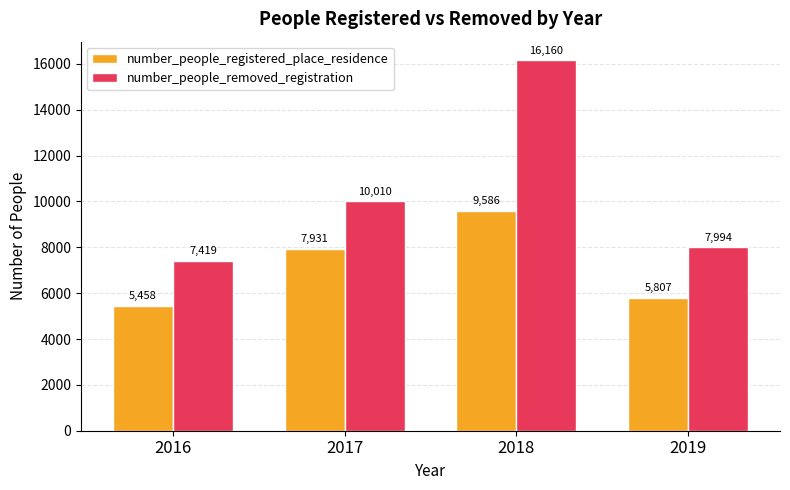

Reading right to left, what are all the values shown in this chart?

number_people_registered_place_residence: 5807	9586	7931	5458
number_people_removed_registration: 7994	16160	10010	7419